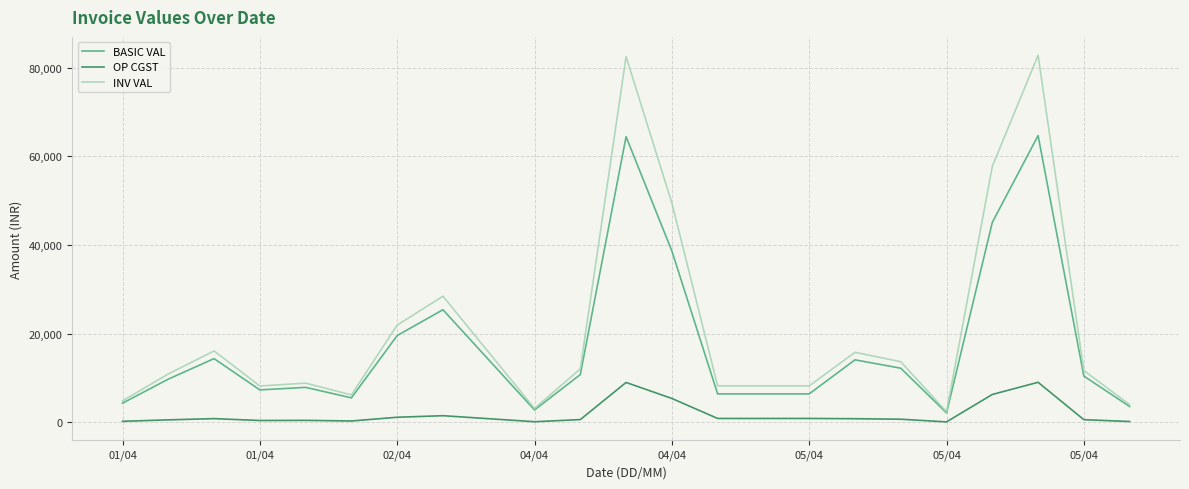

True or false: BASIC VAL and OP CGST cross at least once.

False